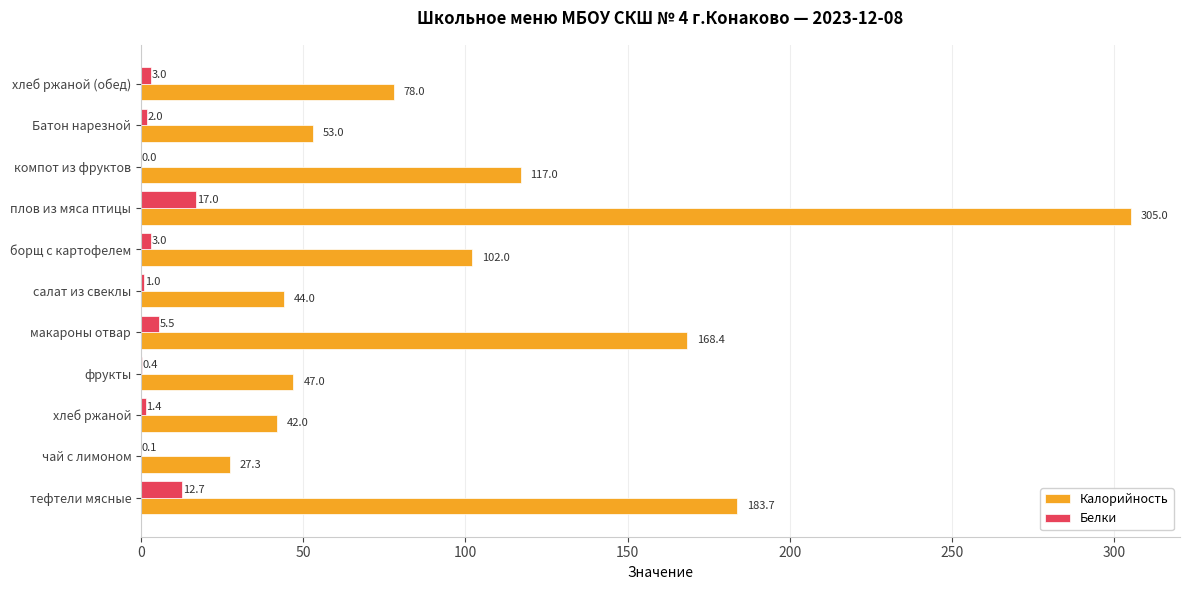

True or false: Калорийность has a value of 42.0 at хлеб ржаной.

True